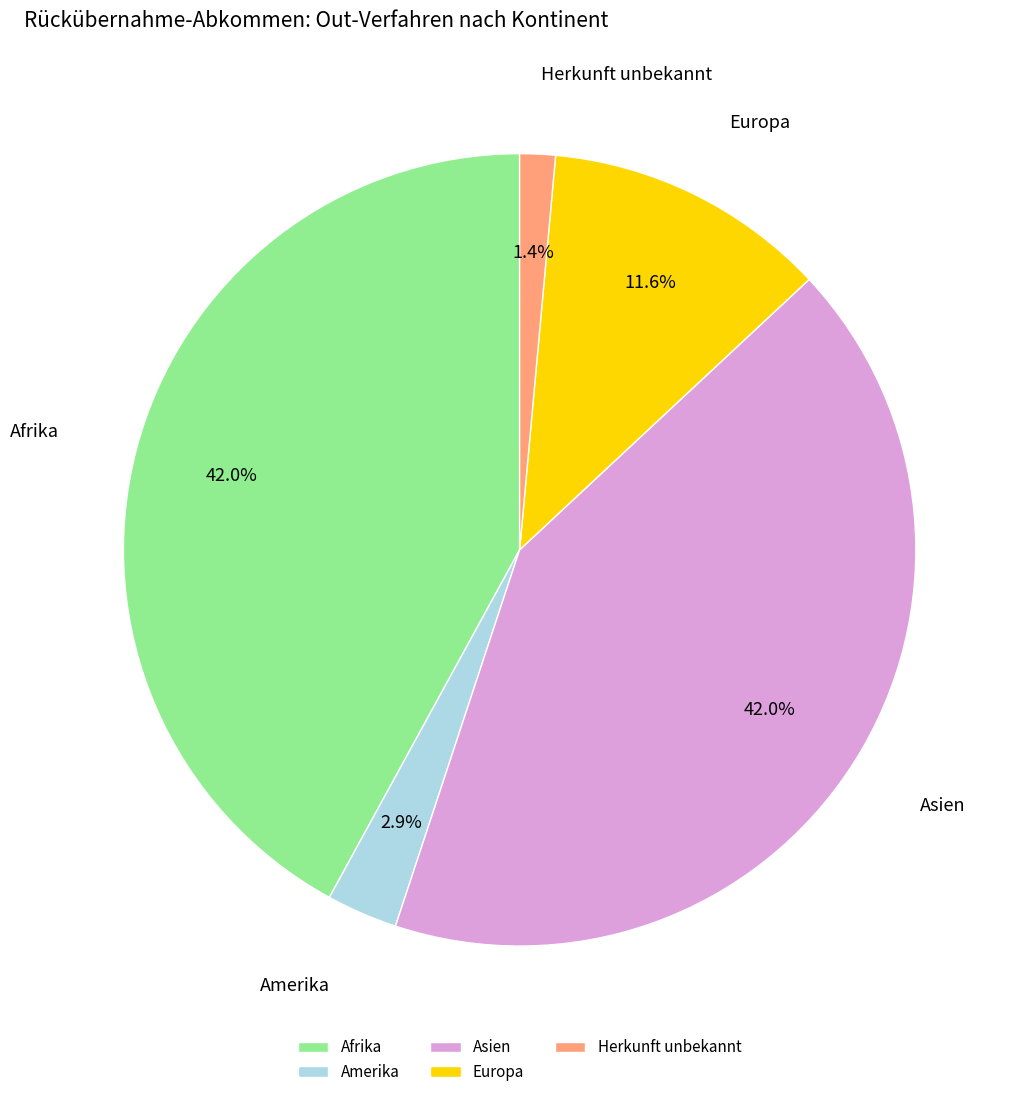

How much of the chart is everything except Afrika?

58.0%